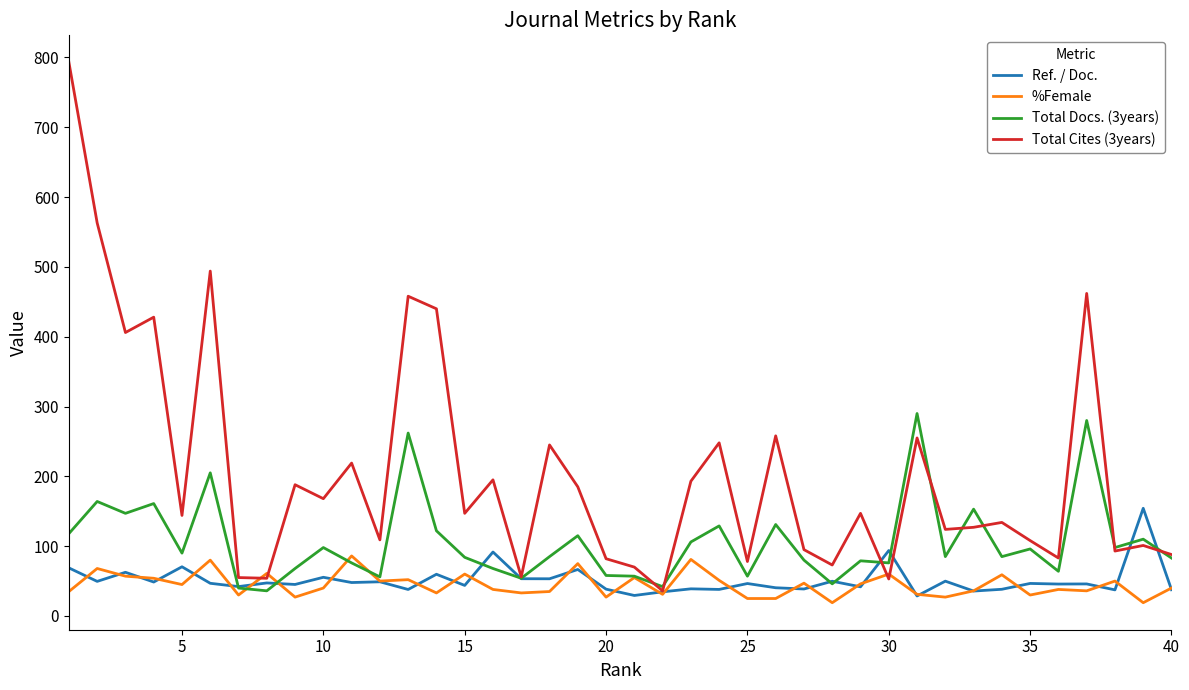

How many values in the %Female series are below 40?

19